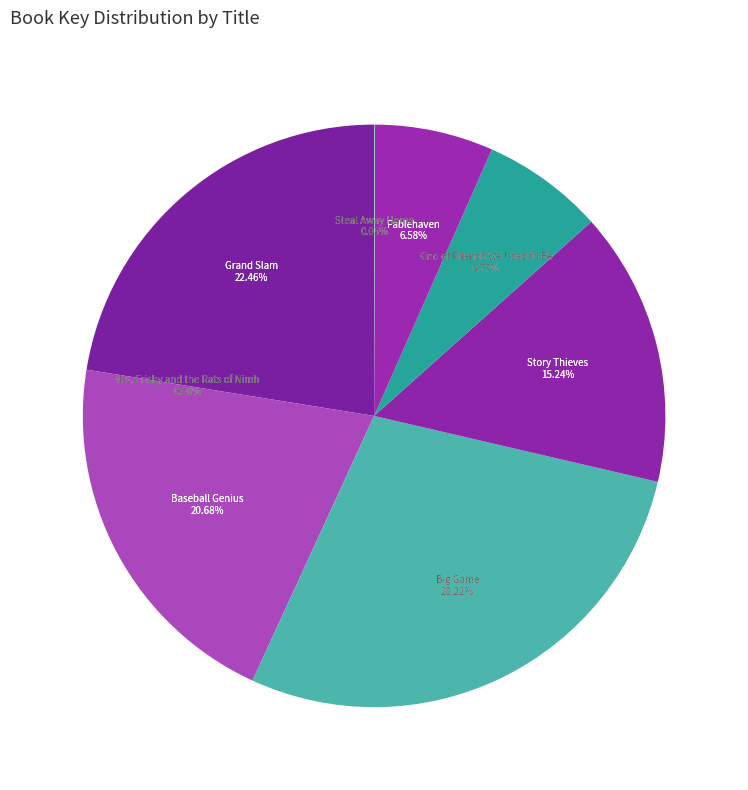

Which category has the biggest portion of the pie?

Big Game